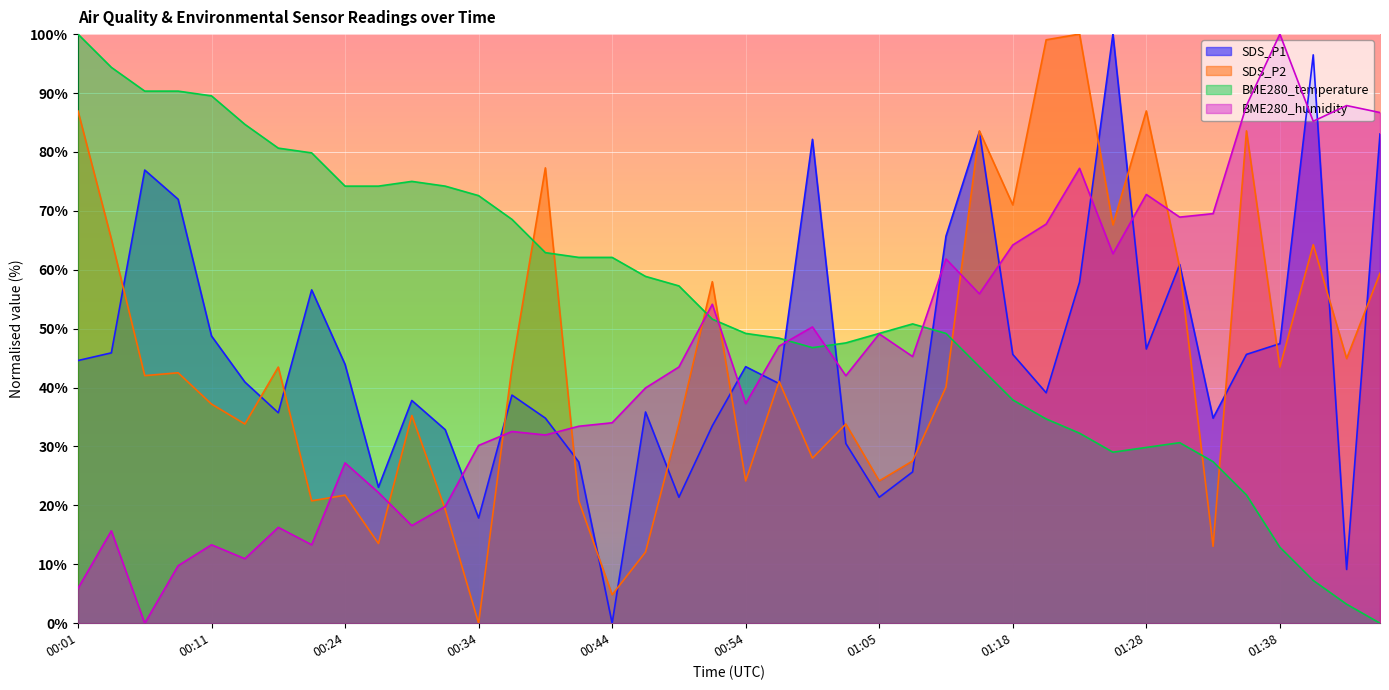

What is the total value across all series at 00:54?

154.2